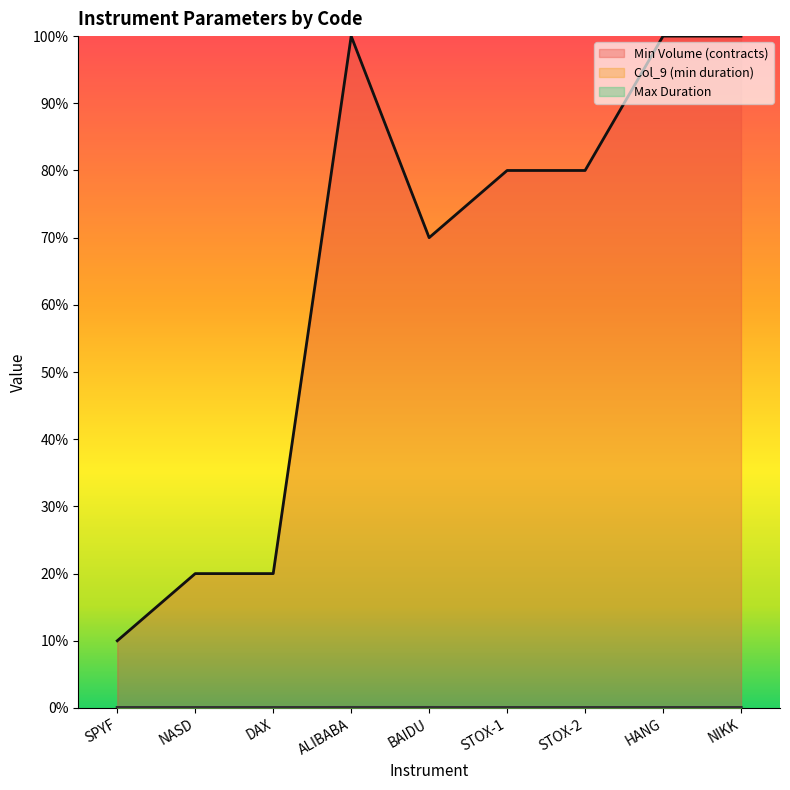

True or false: Min Volume (contracts) has more than 2 points higher than both neighbors.

False